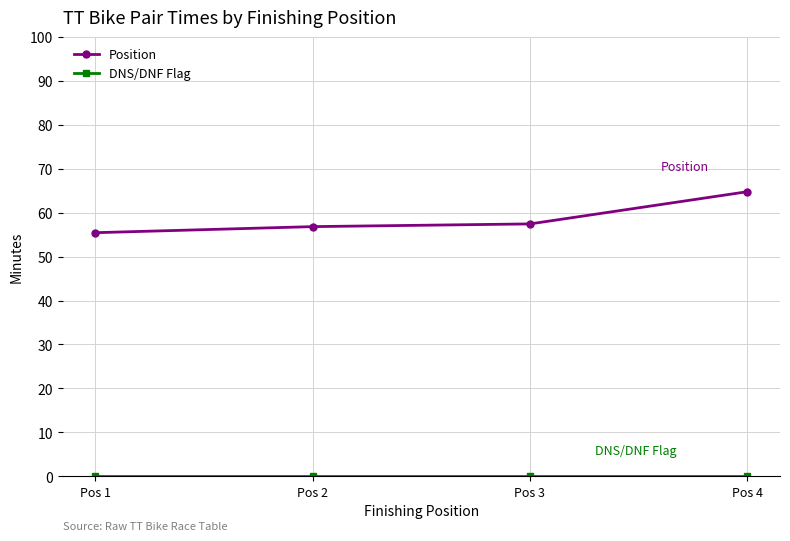

The value of Position at Pos 4 is 115.1. True or false?

False